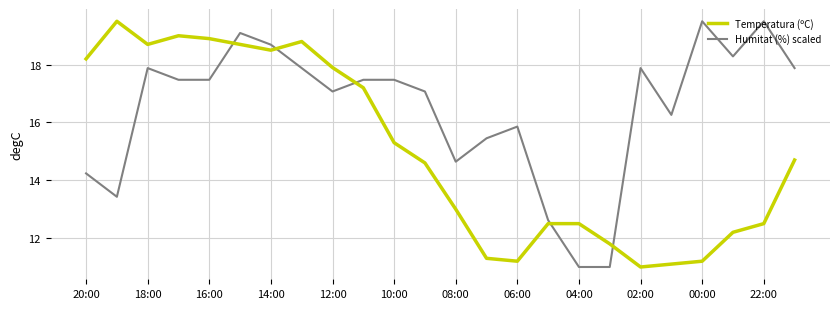

How many values in the Humitat (%) scaled series are below 17?

9